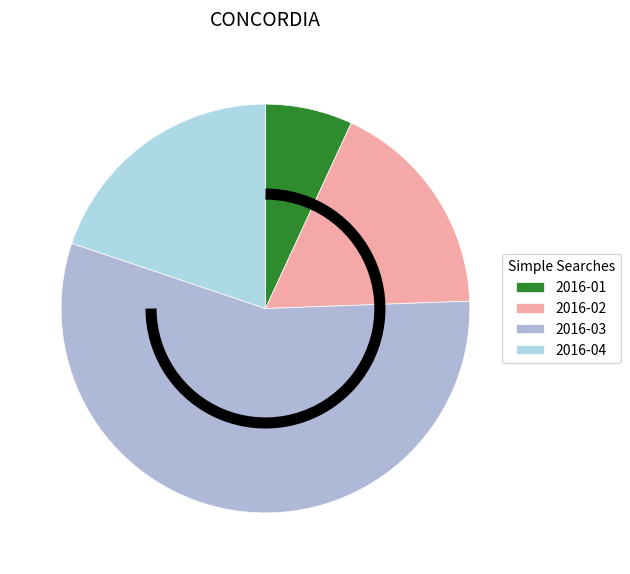

To the nearest percent, what percentage of the pie is 2016-03?

56%